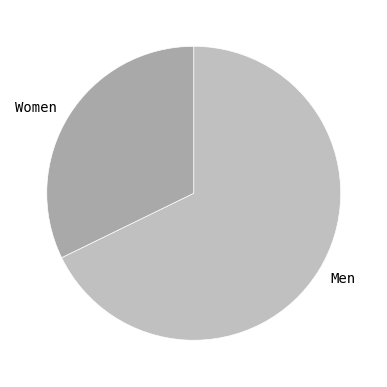

Rank the categories by value from lowest to highest.

Women, Men